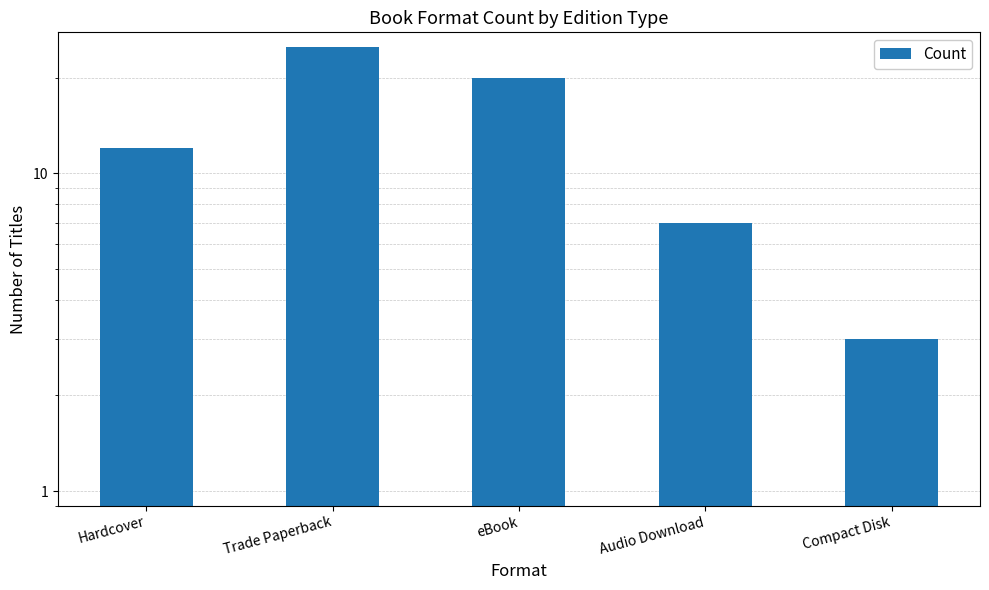

What is the minimum value shown in the chart?

3